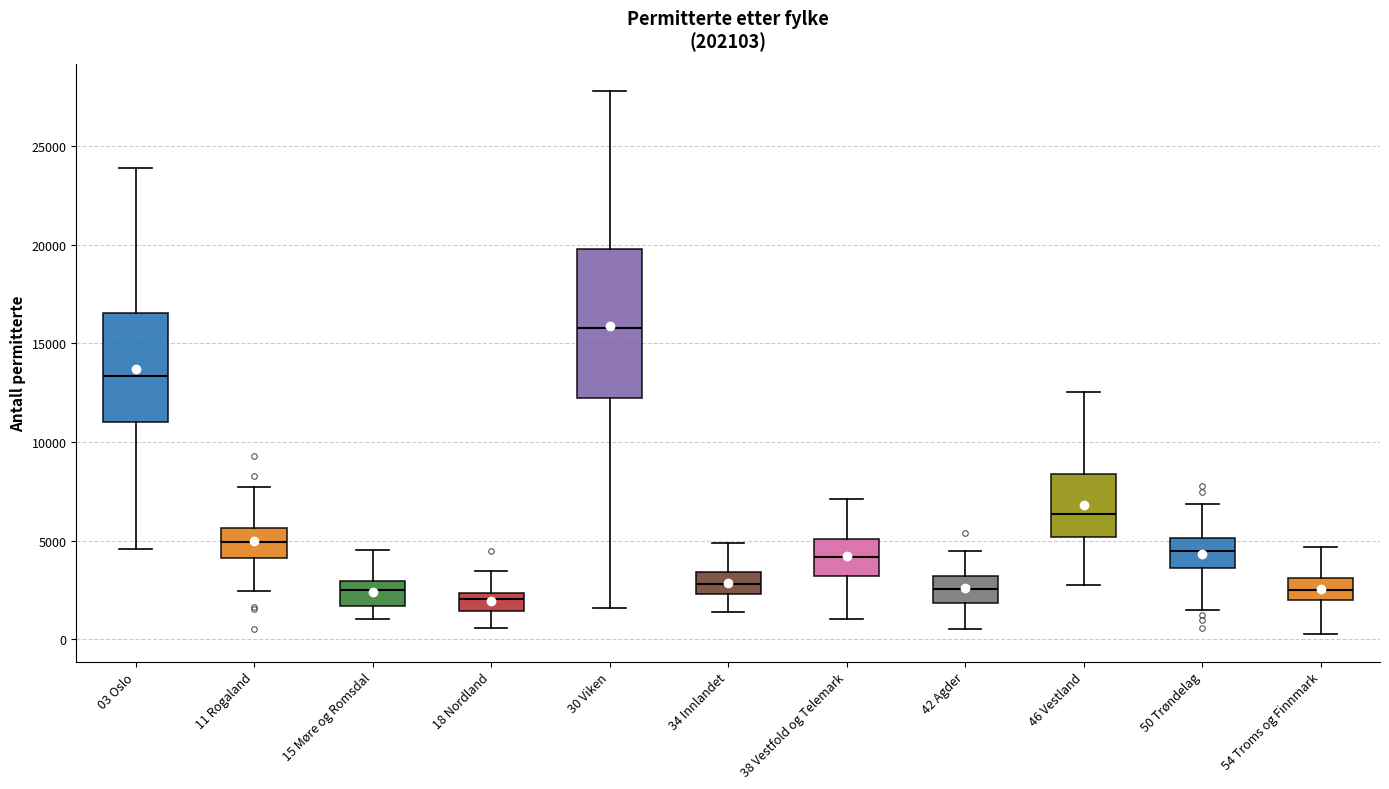

Reading left to right, transcribe this box plot: for each box, give where its median line is, the range the box spans, and where its two whiskers end, as read against the y-axis. The values are not printed on the chart, so give them approximately, as read against the axis.

03 Oslo: median 13500, box 11000 to 16500, whiskers 4500 to 24000
11 Rogaland: median 5000, box 4000 to 5500, whiskers 2500 to 7500
15 Møre og Romsdal: median 2500, box 1500 to 3000, whiskers 1000 to 4500
18 Nordland: median 2000, box 1500 to 2500, whiskers 500 to 3500
30 Viken: median 16000, box 12000 to 20000, whiskers 1500 to 28000
34 Innlandet: median 3000, box 2500 to 3500, whiskers 1500 to 5000
38 Vestfold og Telemark: median 4000, box 3000 to 5000, whiskers 1000 to 7000
42 Agder: median 2500, box 2000 to 3000, whiskers 500 to 4500
46 Vestland: median 6500, box 5000 to 8500, whiskers 3000 to 12500
50 Trøndelag: median 4500, box 3500 to 5000, whiskers 1500 to 7000
54 Troms og Finnmark: median 2500, box 2000 to 3000, whiskers 0 to 4500